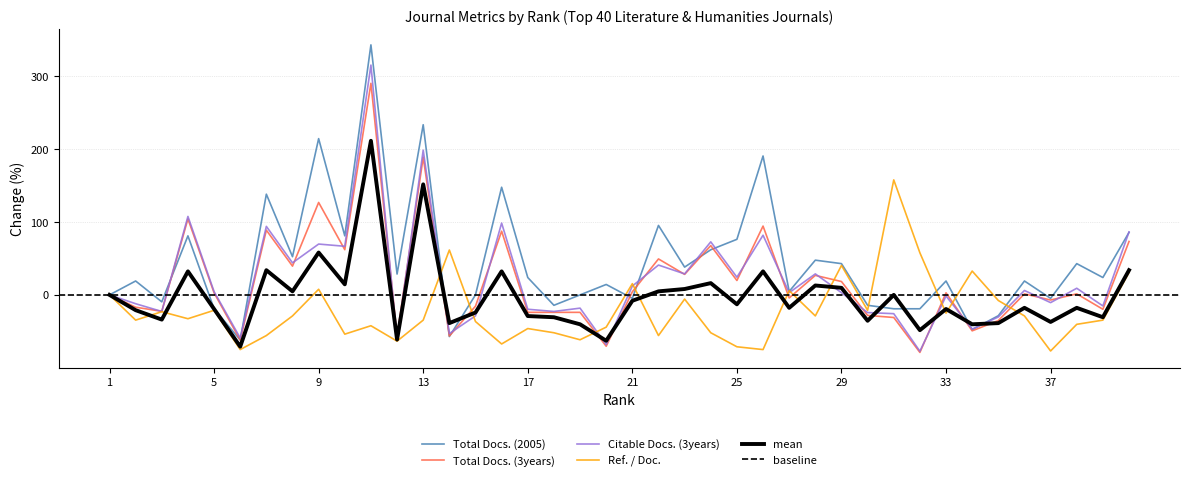

Which series has the widest spread of values?

Total Docs. (2005)